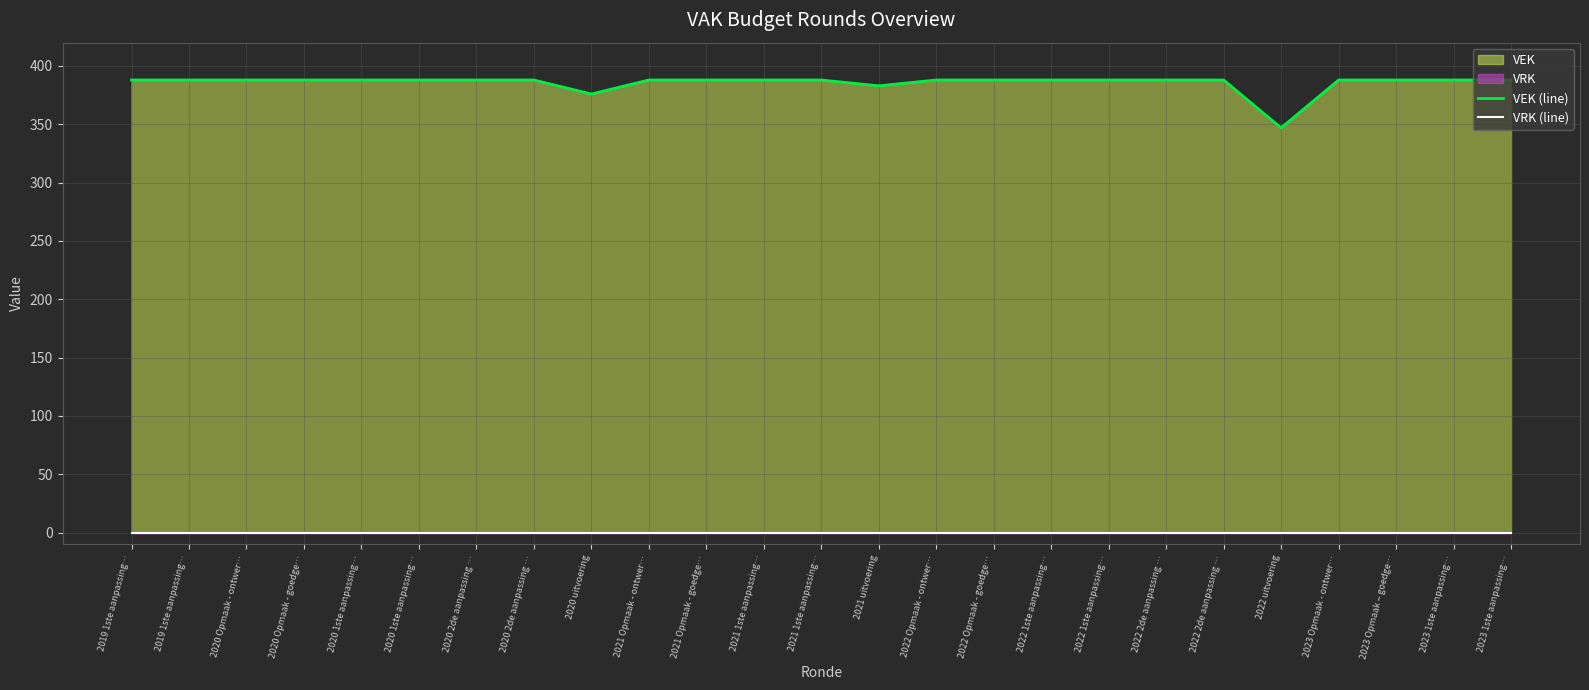

True or false: VEK (line) and VRK (line) cross at least once.

False